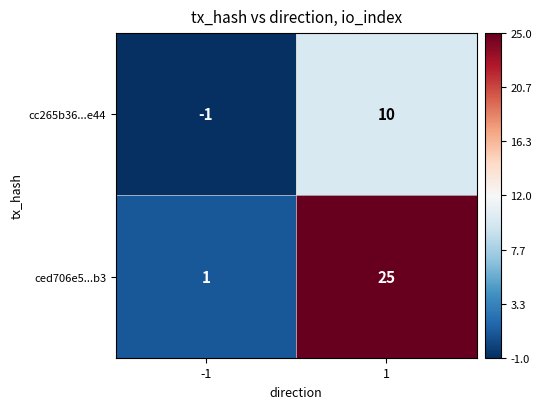

Which series has the widest spread of values?

ced706e5...b3